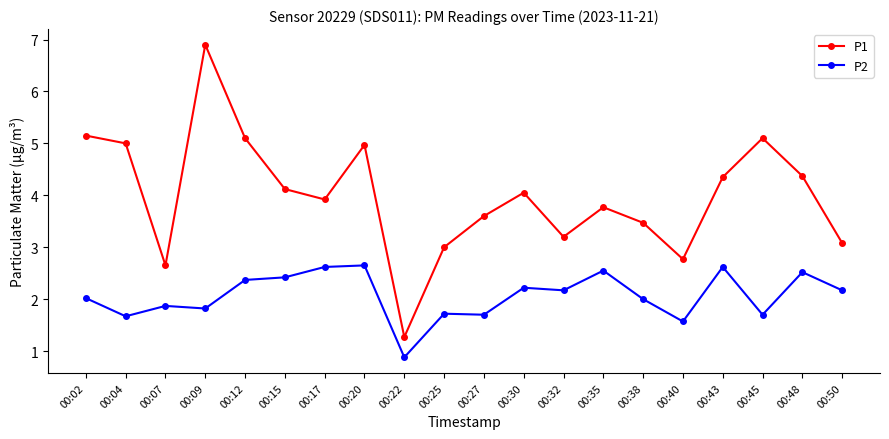

True or false: P2 has more than 0 points higher than both neighbors.

True